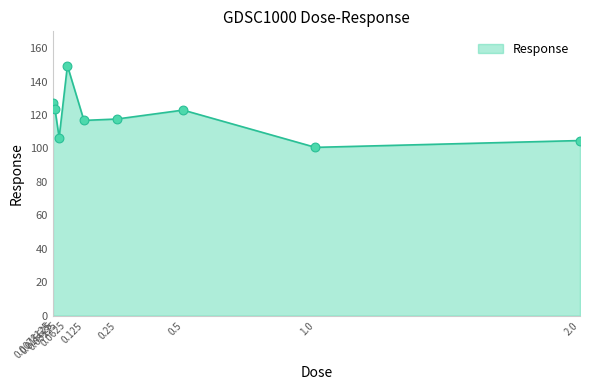

Between 0.5 and 0.0078125, which is larger?

0.0078125